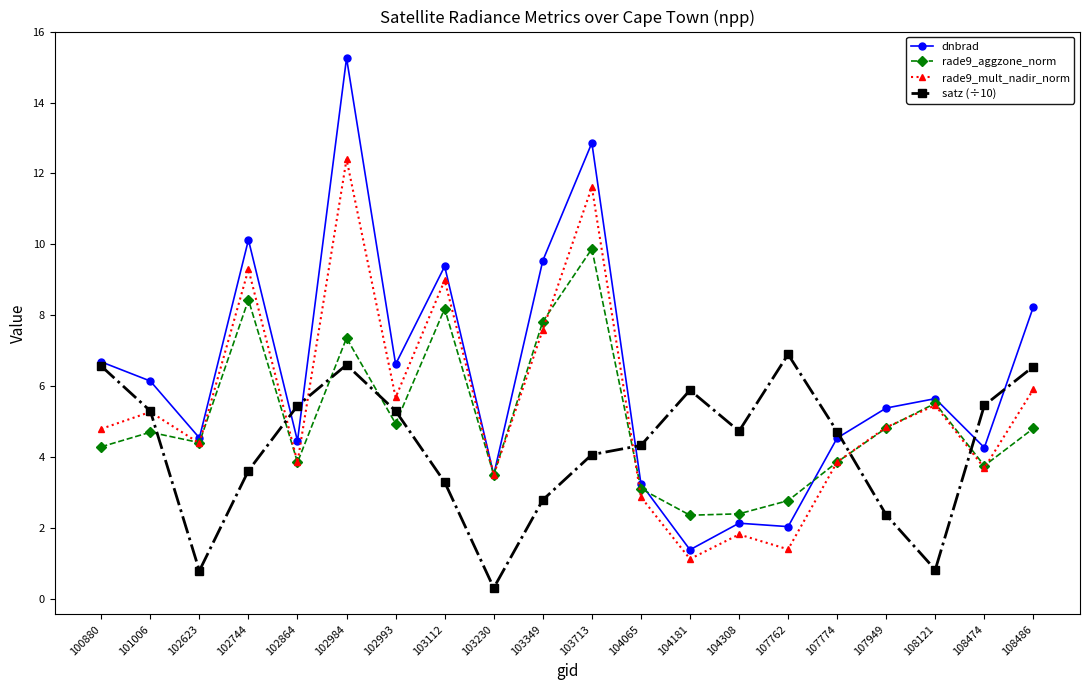

Which series changed the most between 100880 and 104065?

dnbrad